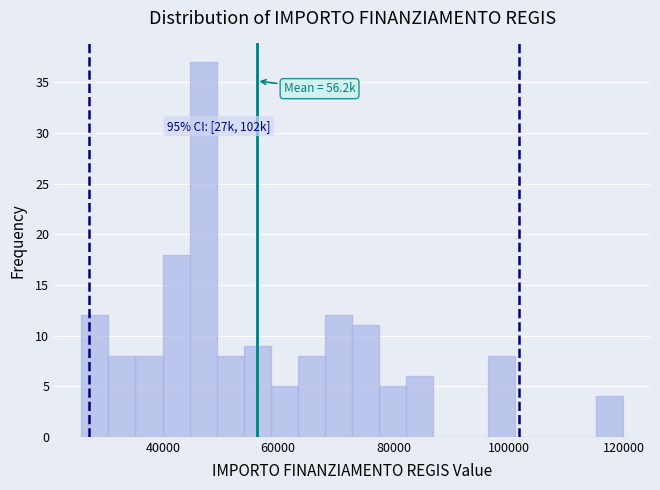

Around what value on the x-axis is the tallest bar? Give the approximate position of its centre, as read against the axis.

46000